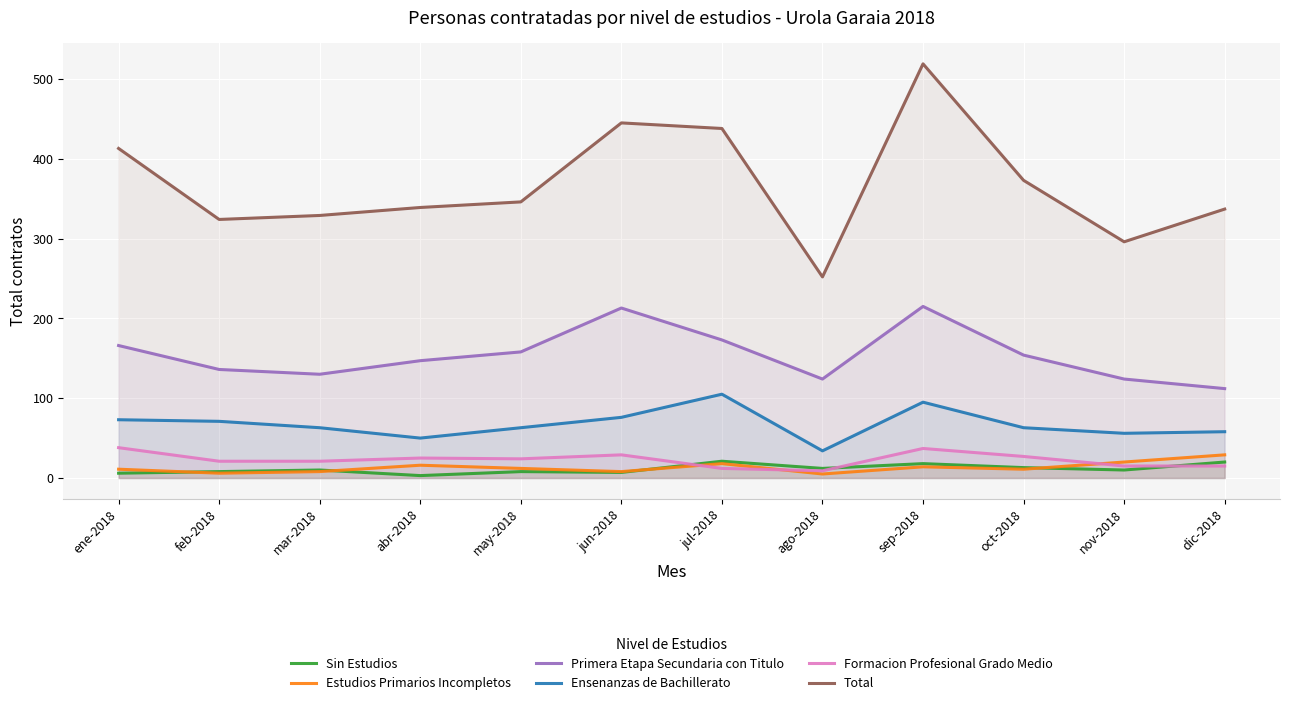

Which series has the largest range (max minus min)?

Total